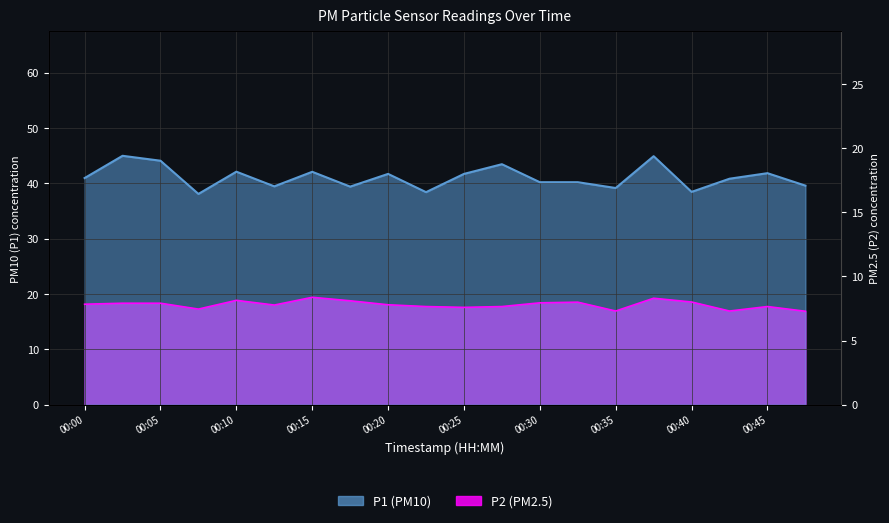

Rank the series by their maximum value, from highest to lowest.

P1, P2